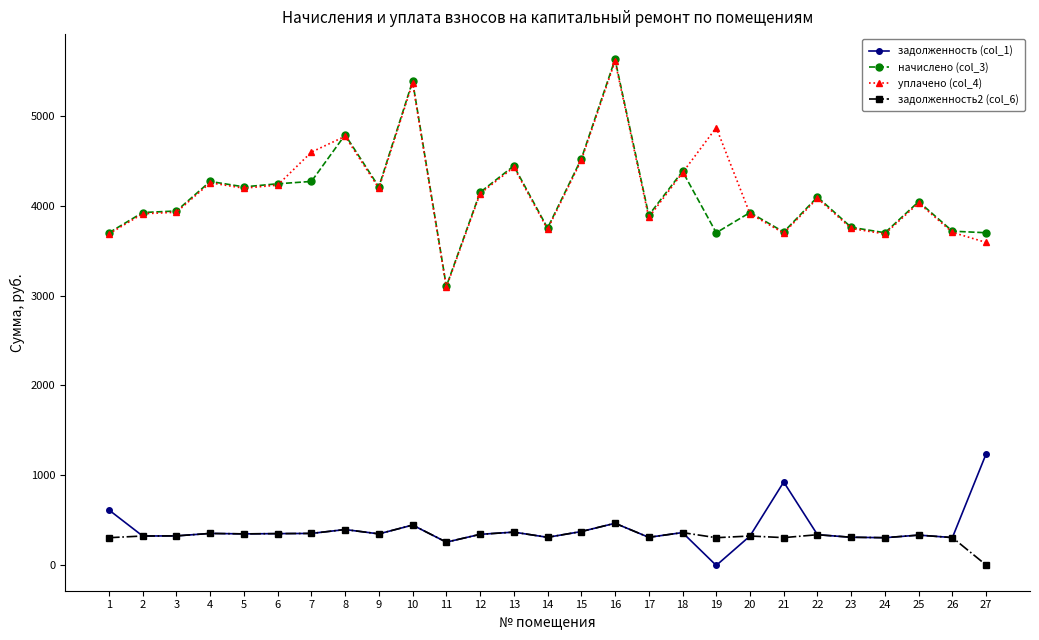

What is the spread (max minus min) of values at 24?

3389.8